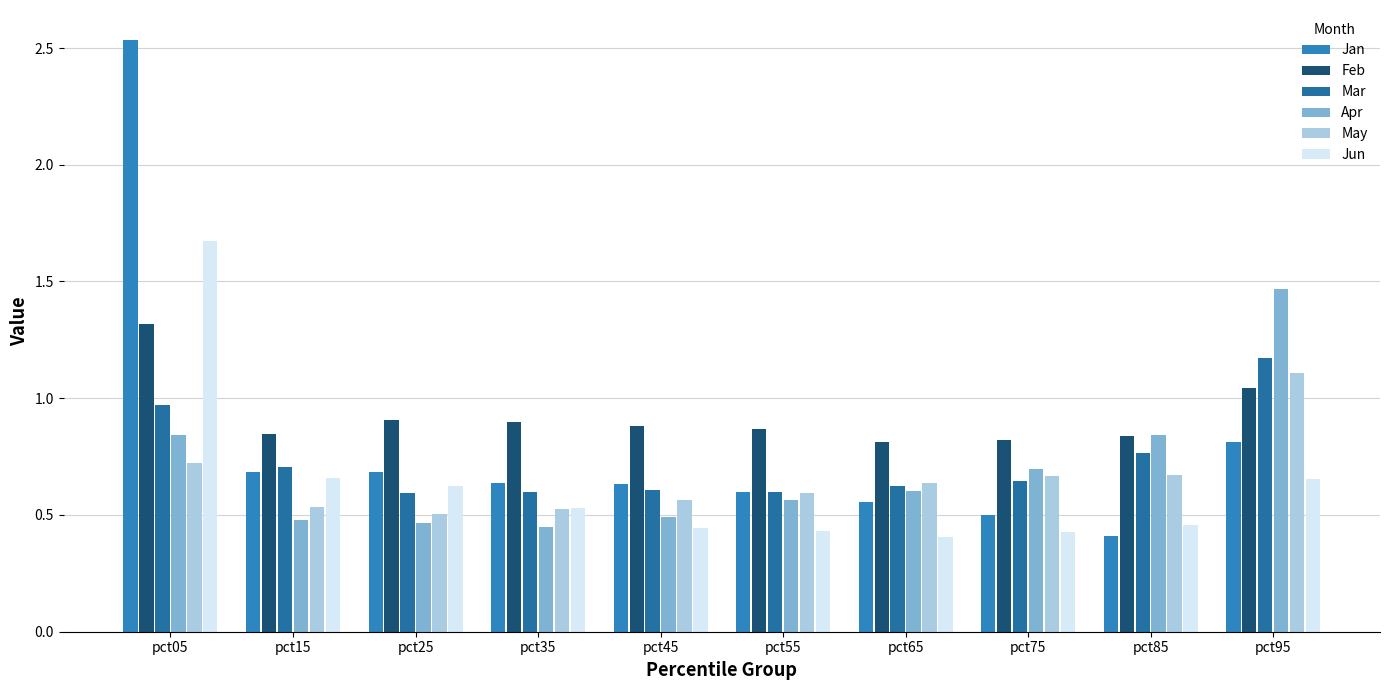

At which category is the sum across all series the highest?

pct05